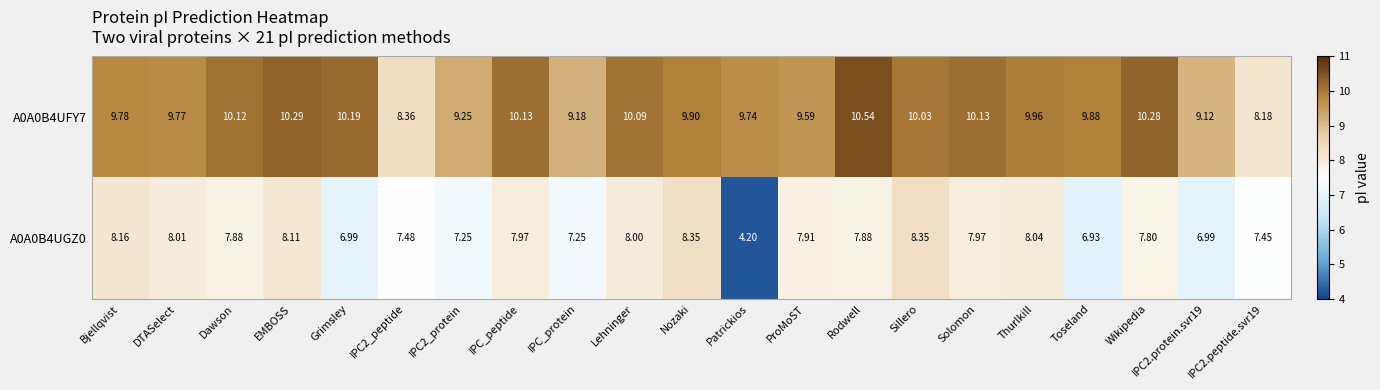

Which series has the largest total across all categories?

A0A0B4UFY7